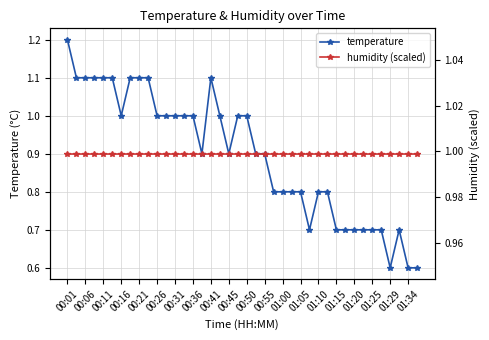

List the series in order of their overall mean, highest first.

humidity (scaled), temperature